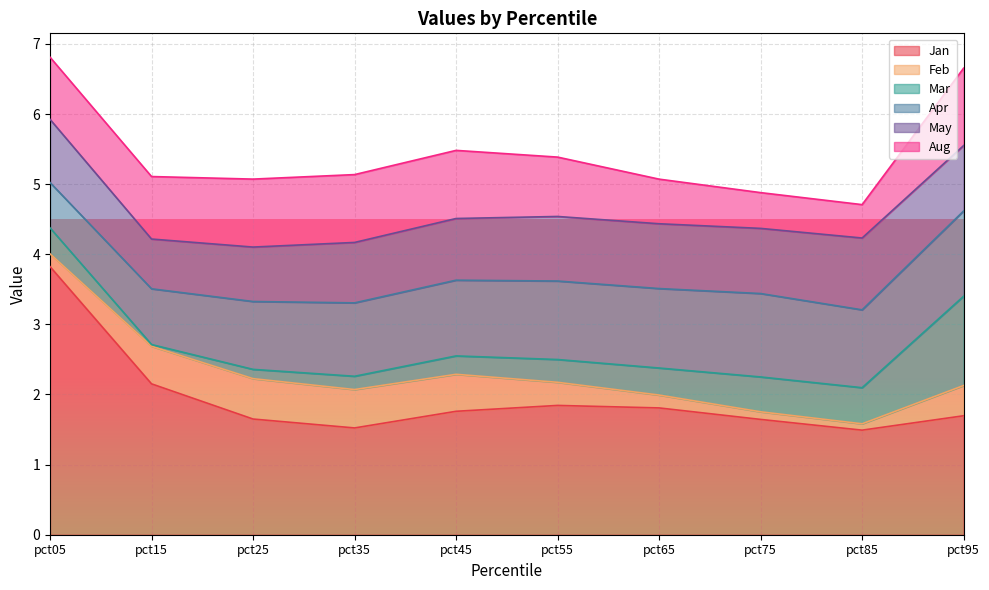

The value of Aug at pct75 is 0.7. True or false?

False